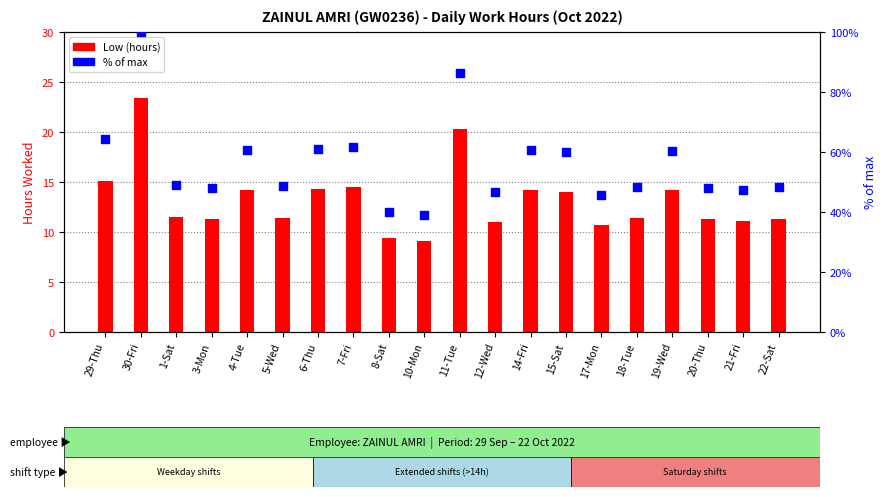

At which category is the sum across all series the highest?

30-Fri